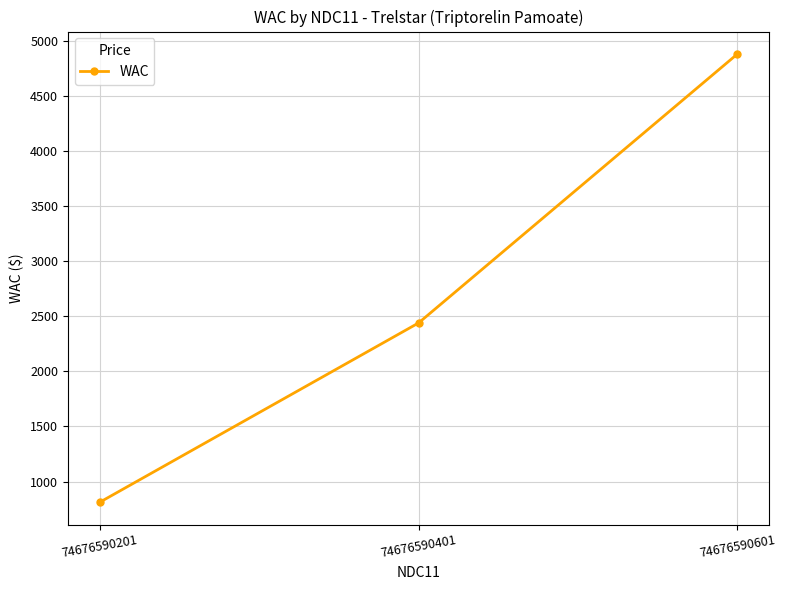

Reading left to right, what are all the values shown in this chart?

813.2	2439.7	4879.4